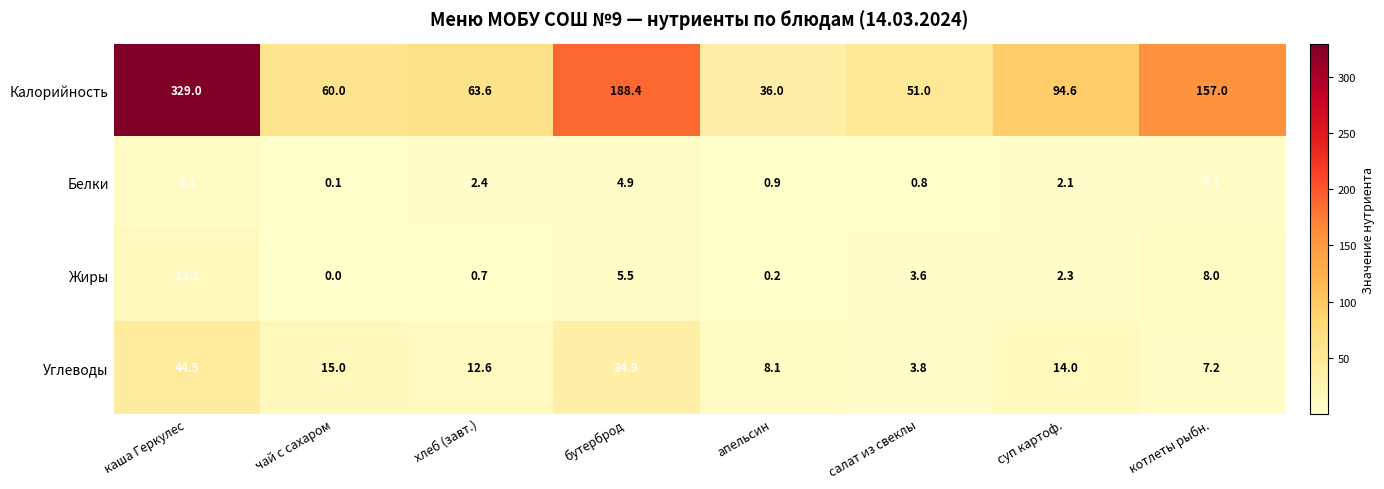

How many data points does each series have?

8